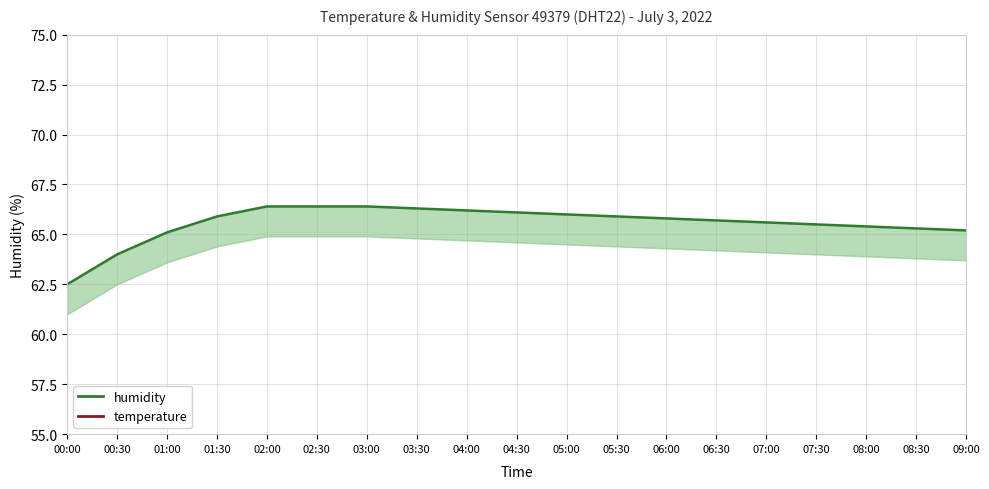

The value of humidity at 05:00 is 66.0. True or false?

True